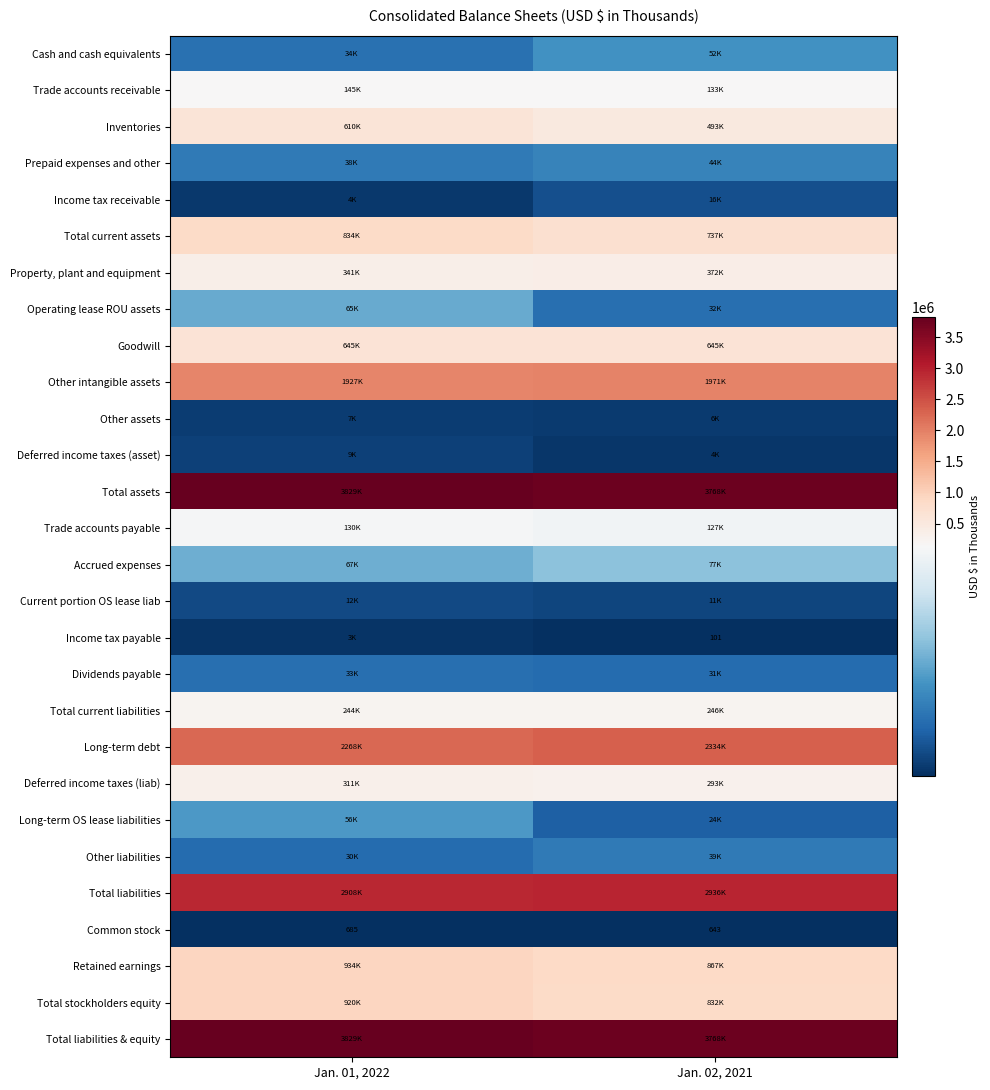

Which has a higher value, Jan. 02, 2021 or Jan. 01, 2022?

Jan. 02, 2021